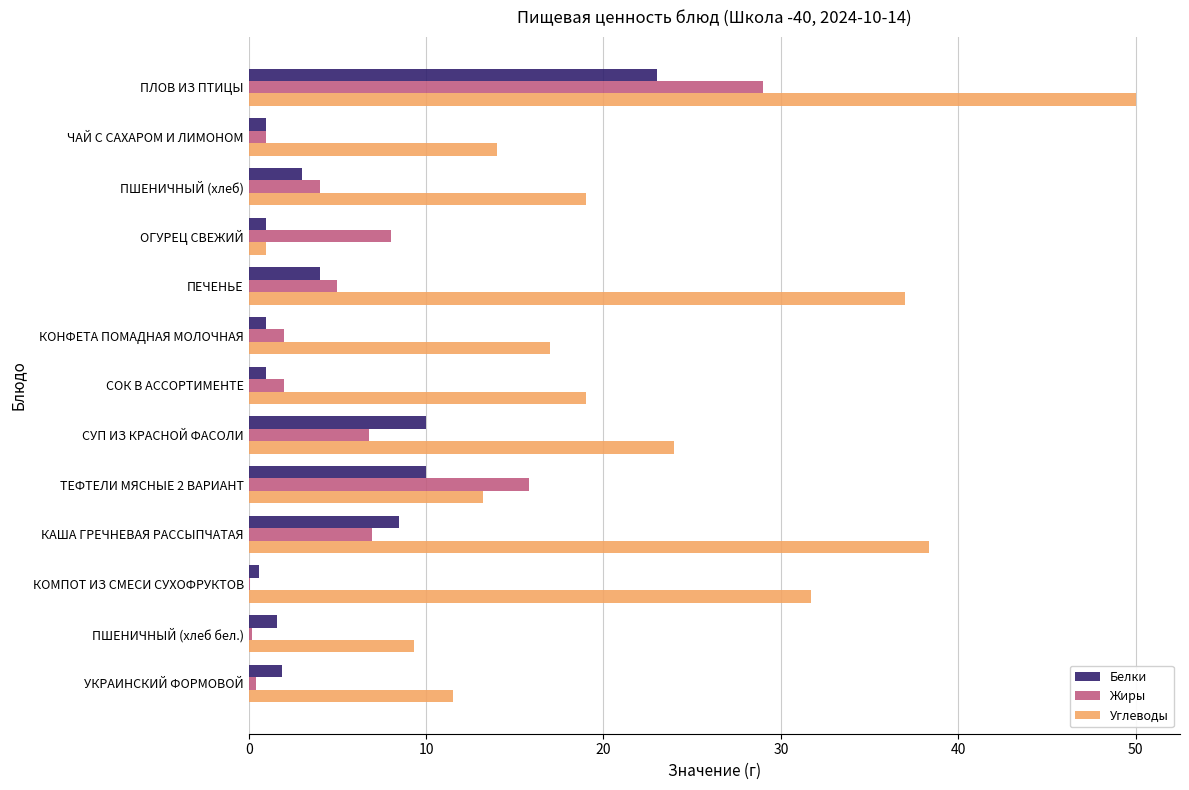

Which series has the largest range (max minus min)?

Углеводы